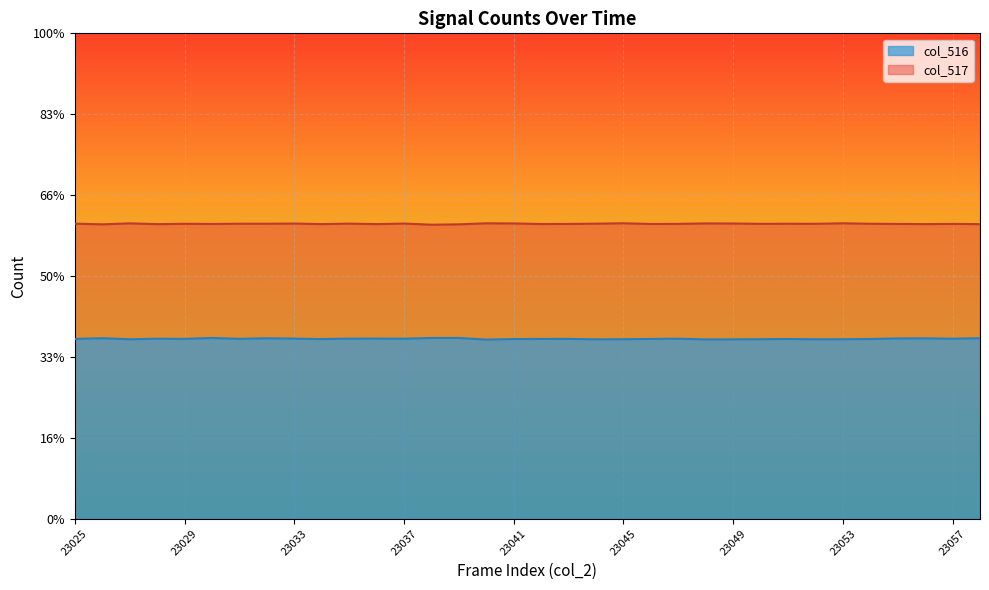

The value of col_517 at 23045 is 39888. True or false?

True